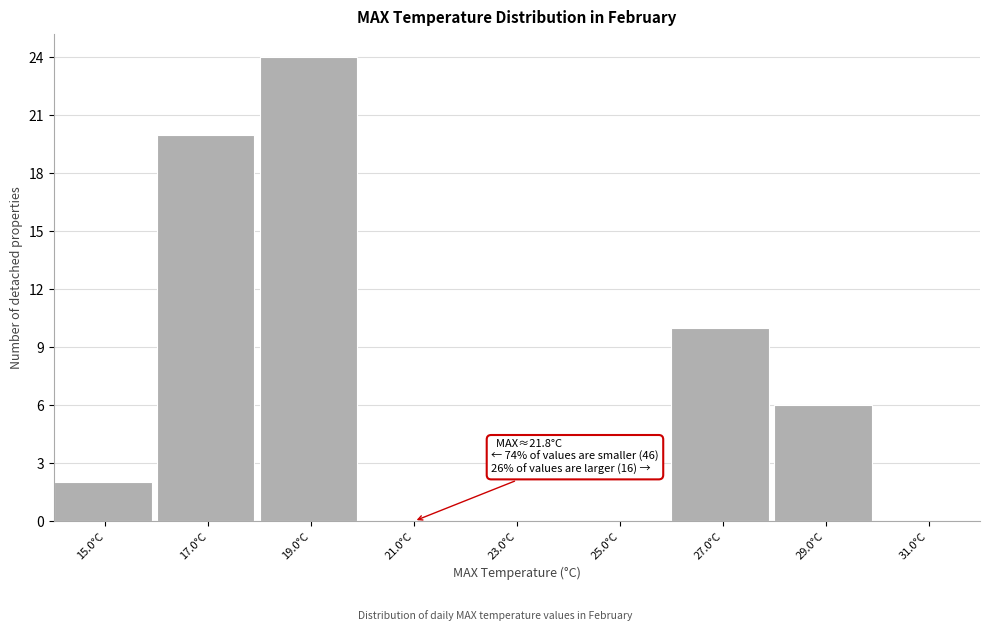

Over which range of the x-axis is the bar tallest?

18 to 20